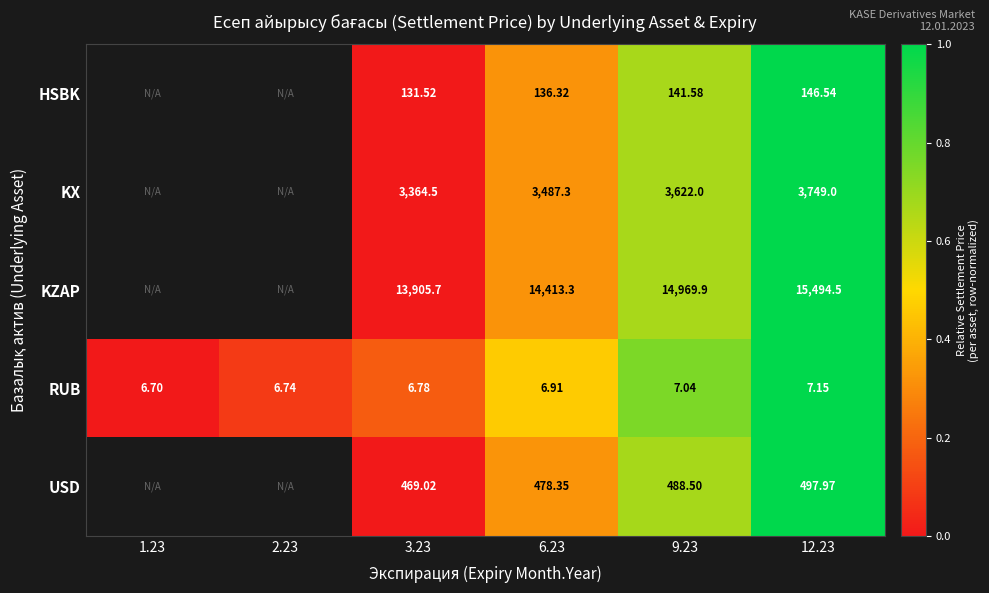

Rank the series at 6.23 from highest to lowest value.

KZAP, KX, USD, HSBK, RUB